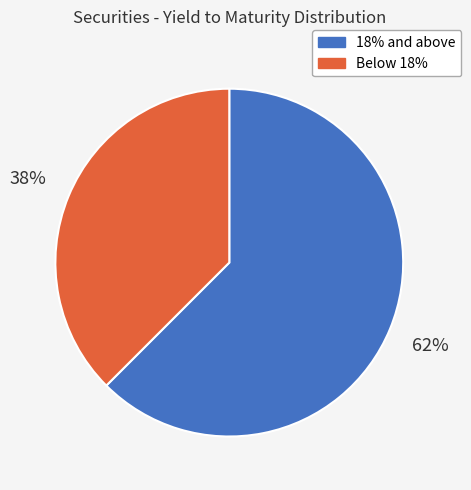

To the nearest percent, what is the average slice percentage?

50%